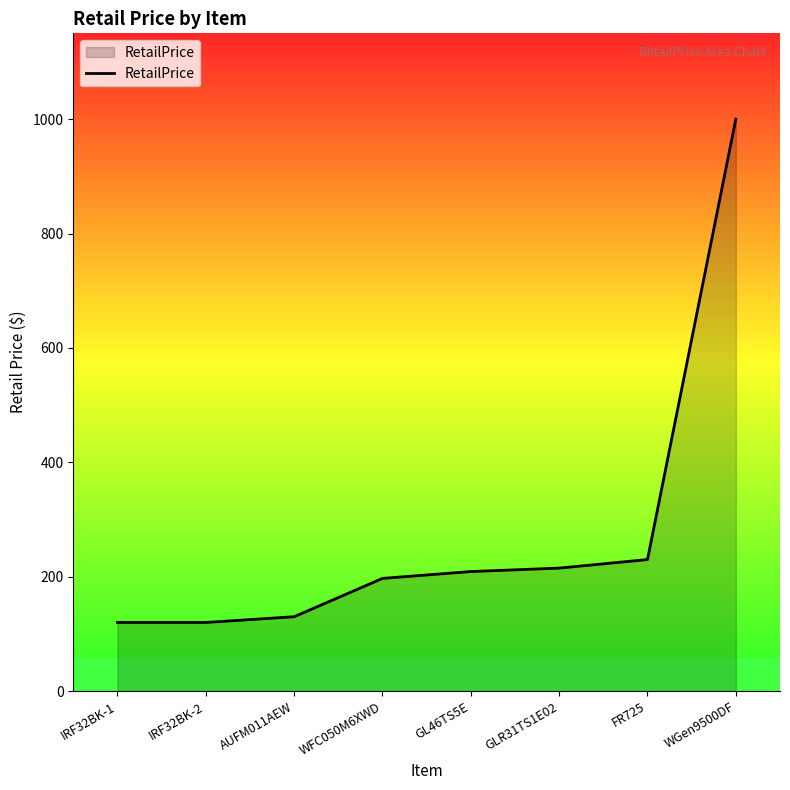

Is it true that the value at IRF32BK-2 is 120.0?

True